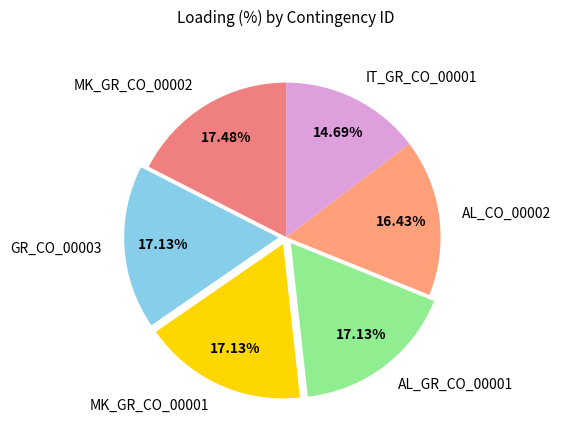

To the nearest percent, what is the combined percentage of MK_GR_CO_00002 and AL_CO_00002?

34%